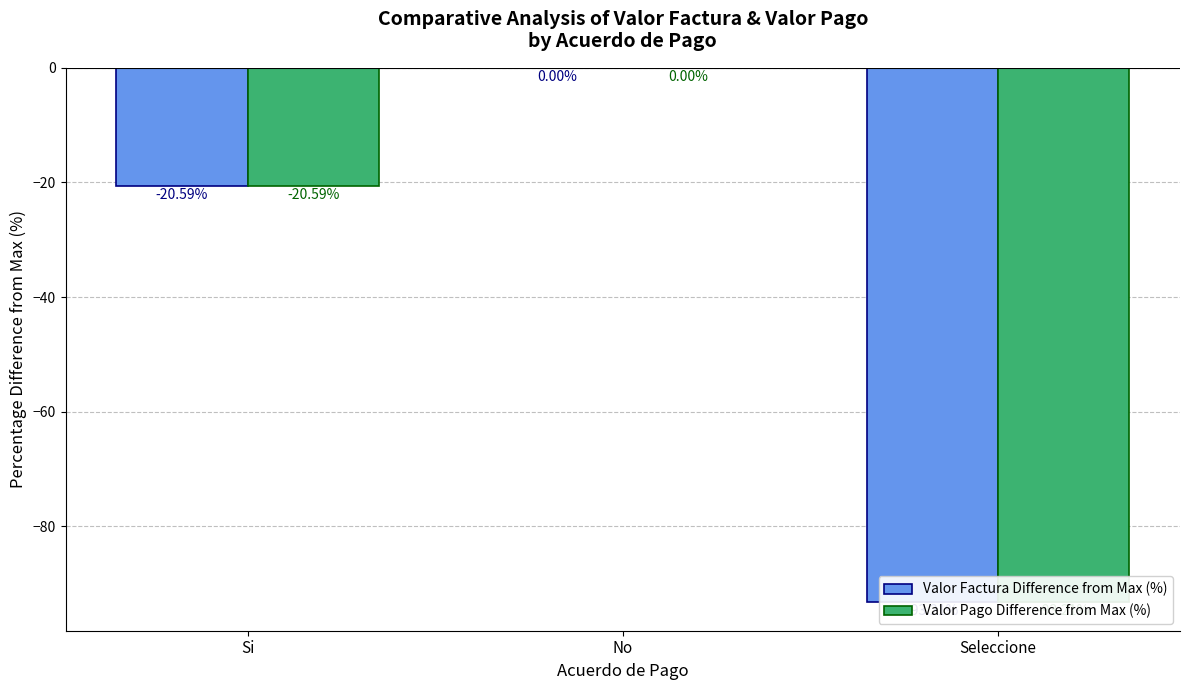

Is the value of Valor Factura Difference from Max (%) at No greater than the value of Valor Pago Difference from Max (%) at Seleccione?

Yes